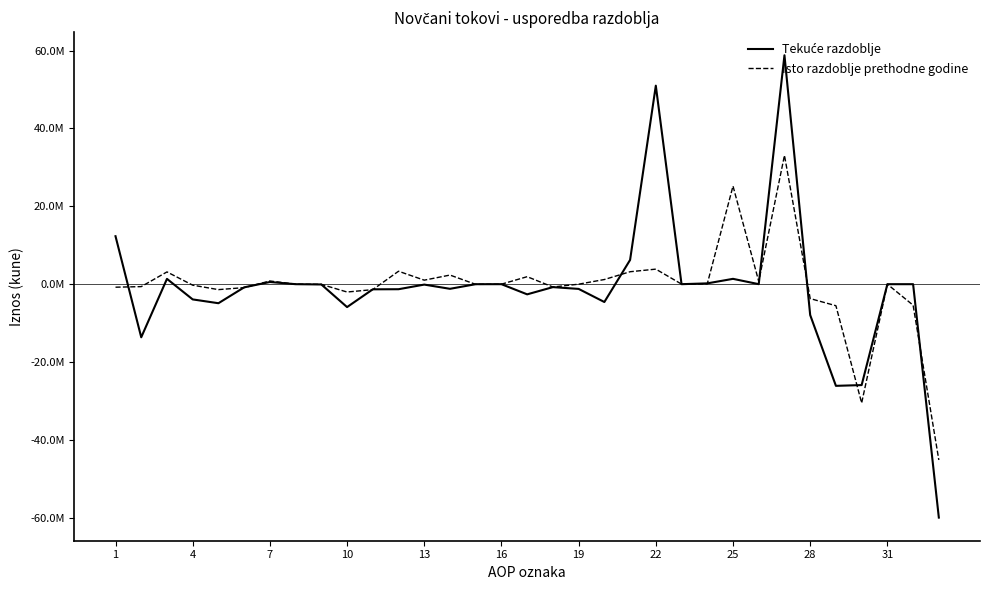

Does the chart display data point markers on the line(s)?

No